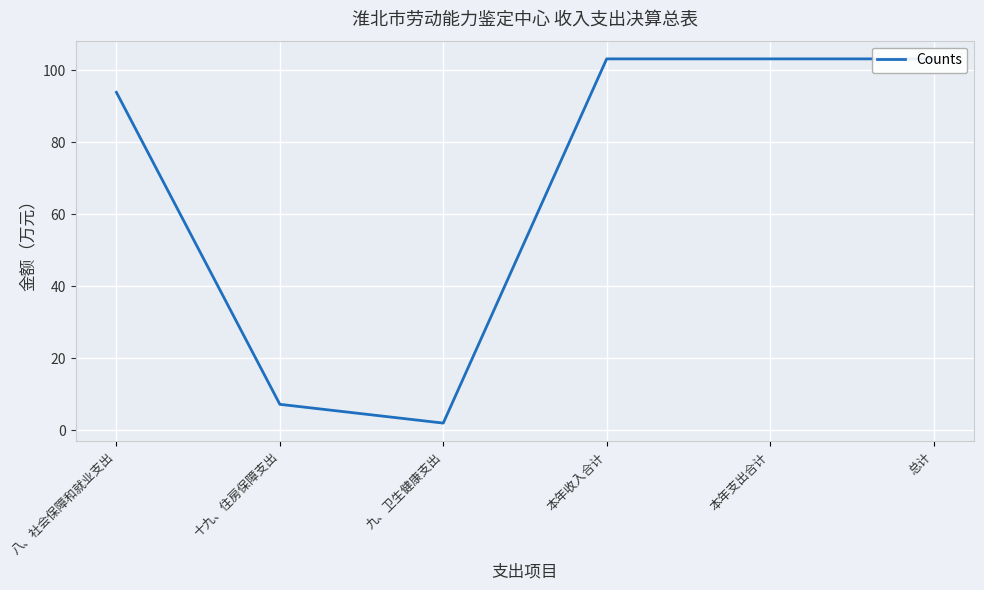

Which label corresponds to the largest value in the chart?

本年收入合计